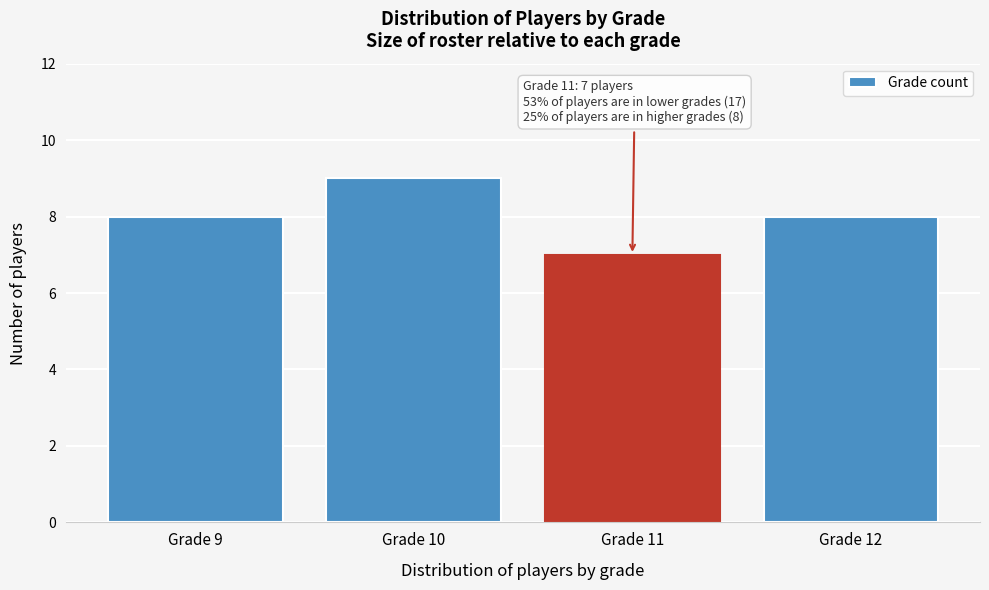

Reading left to right, what are all the values shown in this chart?

8	9	7	8